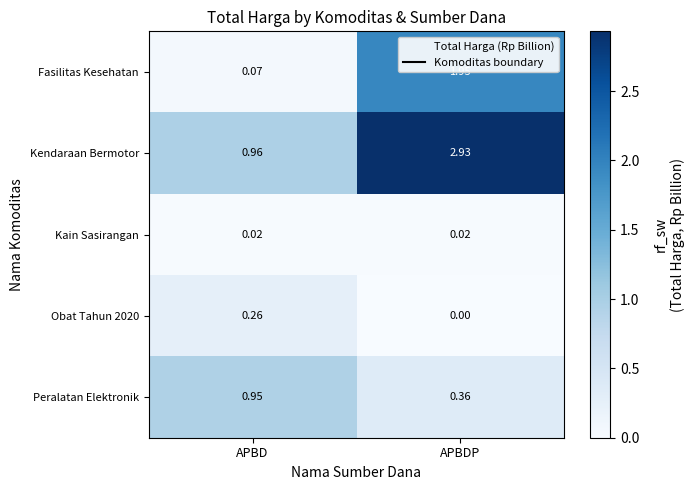

Which series has the largest range (max minus min)?

Kendaraan Bermotor